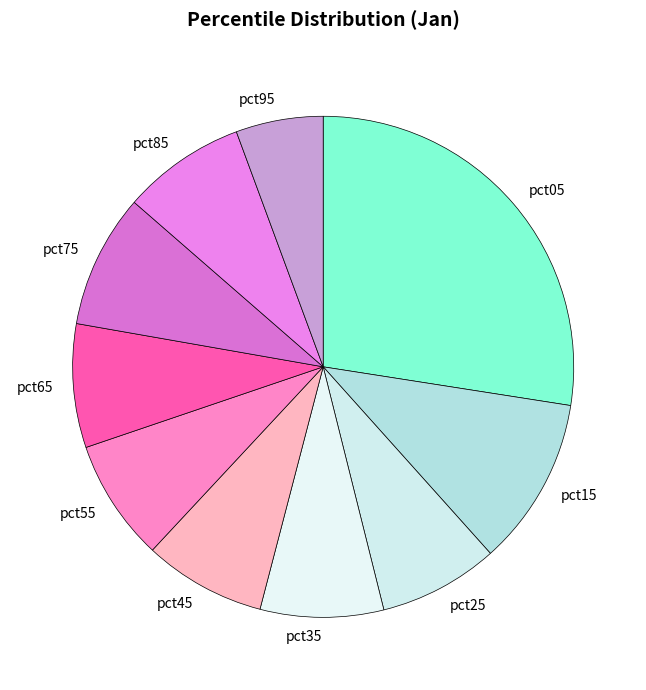

Which slice is the largest?

pct05